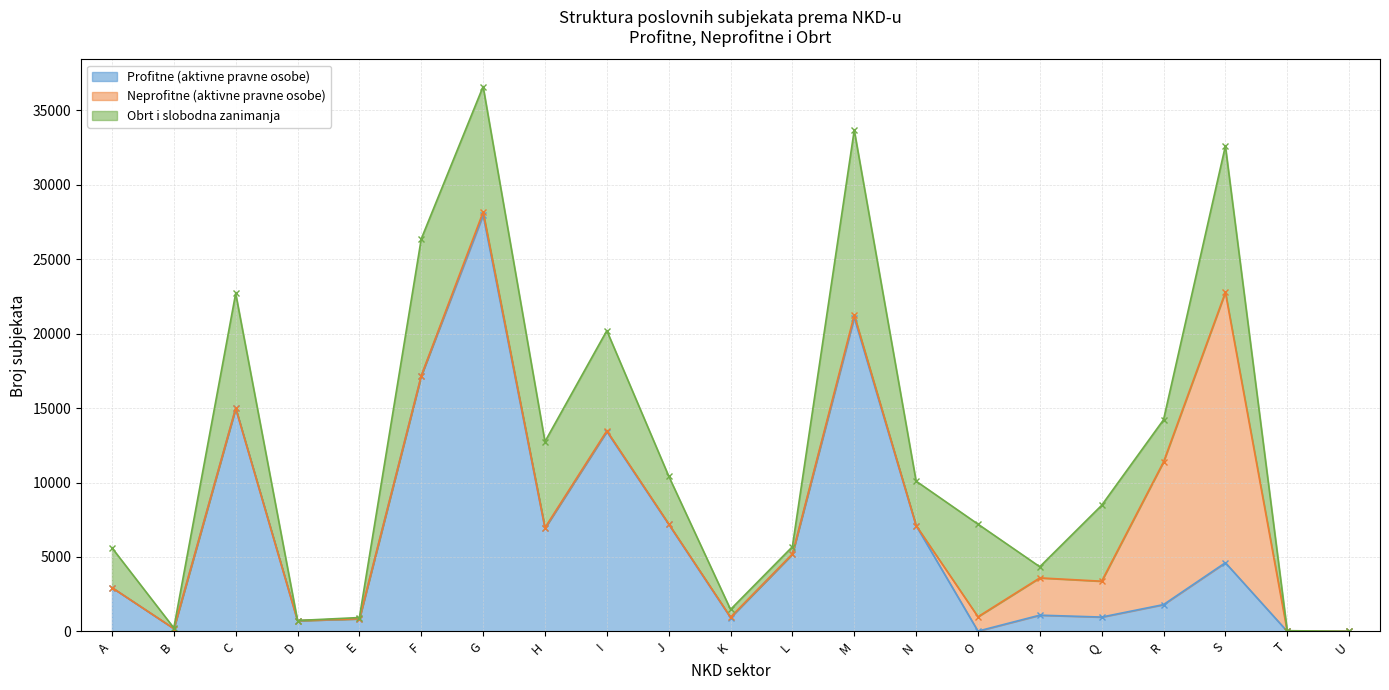

What are all the series names shown in the legend?

Profitne (aktivne pravne osobe), Neprofitne (aktivne pravne osobe), Obrt i slobodna zanimanja